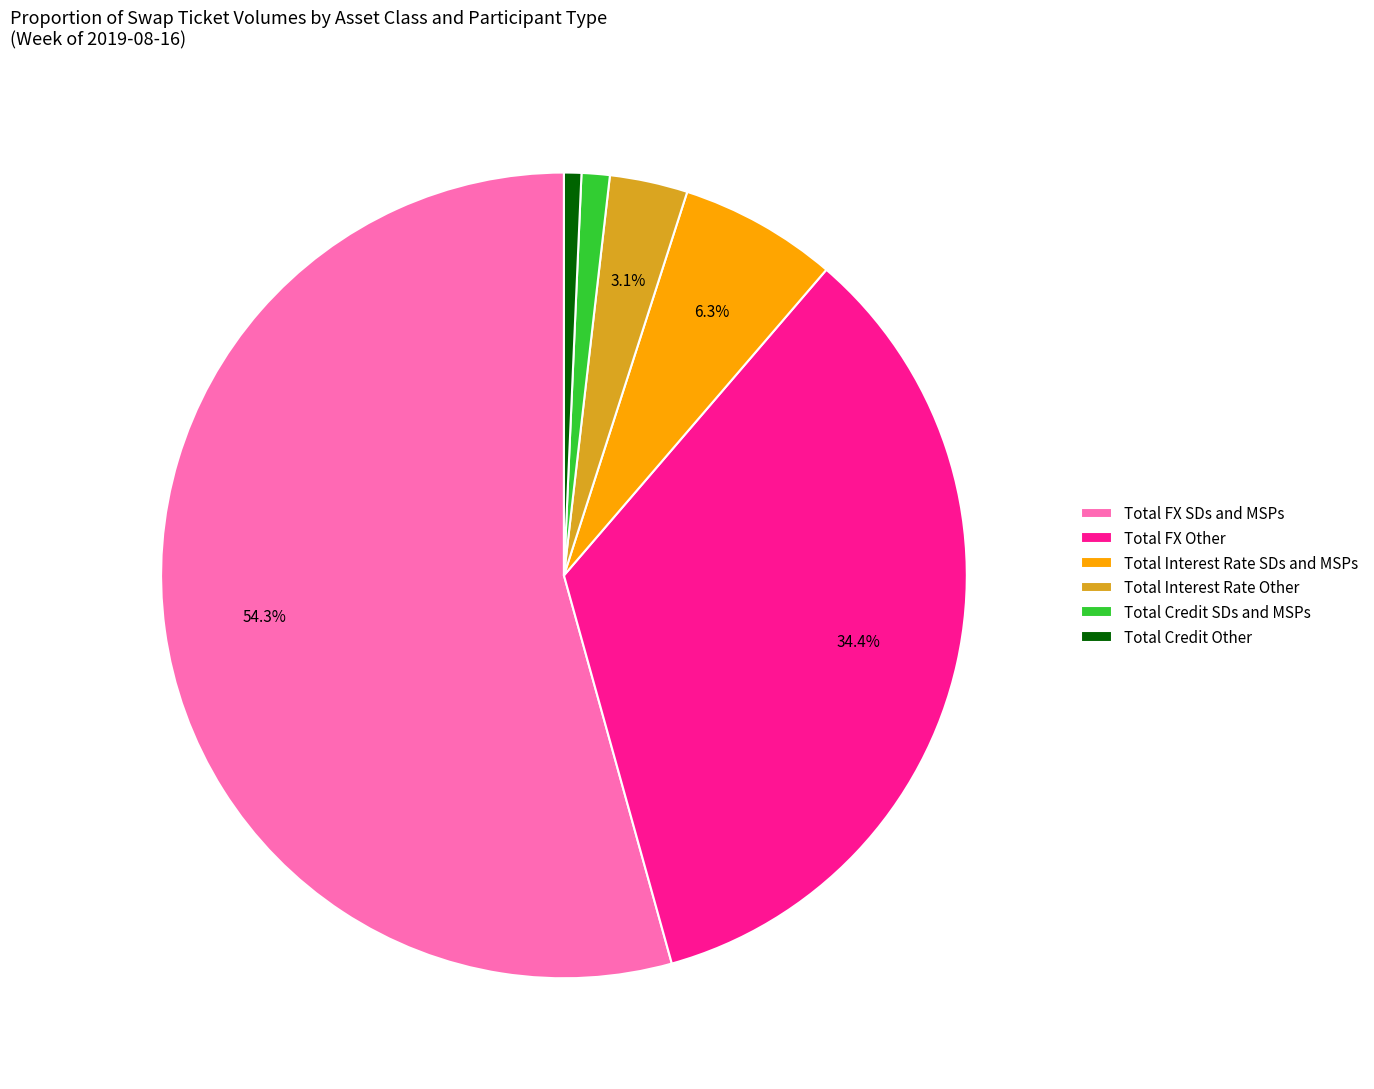

What is the majority slice?

Total FX SDs and MSPs